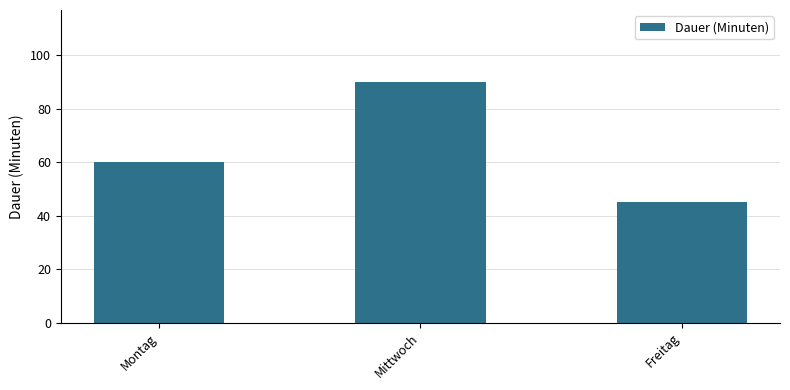

What is the change in value from Mittwoch to Freitag?

-45